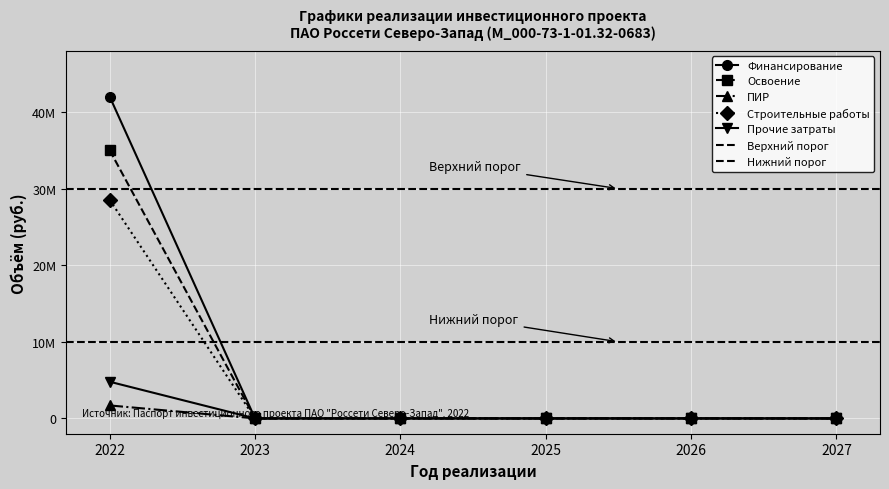

How many positive values does the Прочие затраты series have?

1